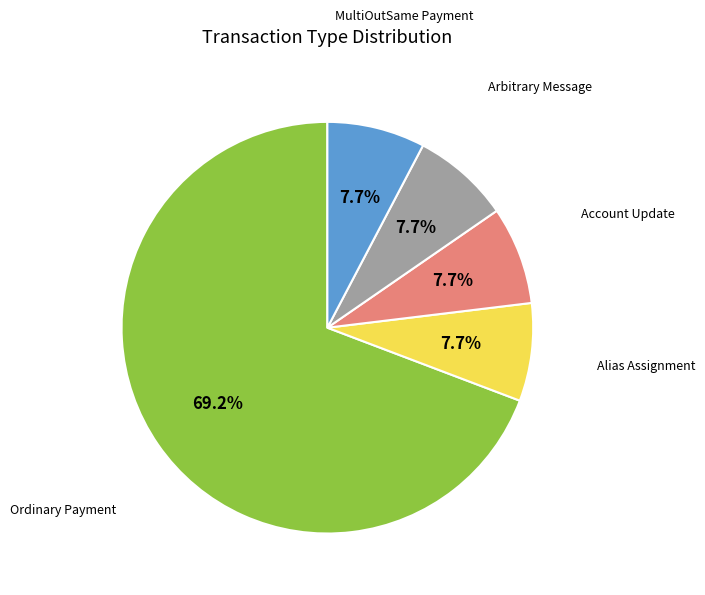

Which has a higher value, Arbitrary Message or Ordinary Payment?

Ordinary Payment